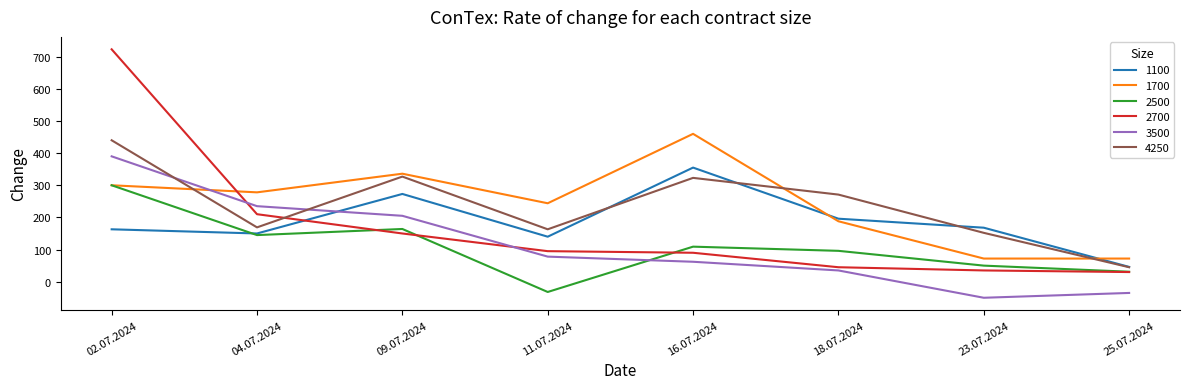

What is the sum of the 2500 values at 25.07.2024 and 02.07.2024?

331